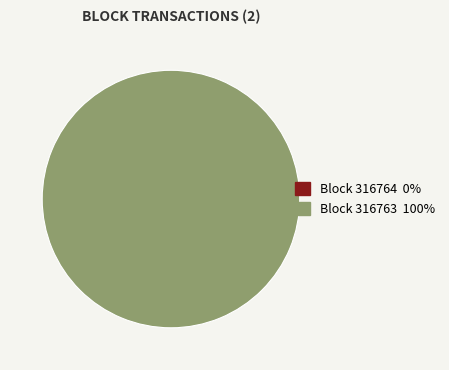

Which slice is the smallest?

316764